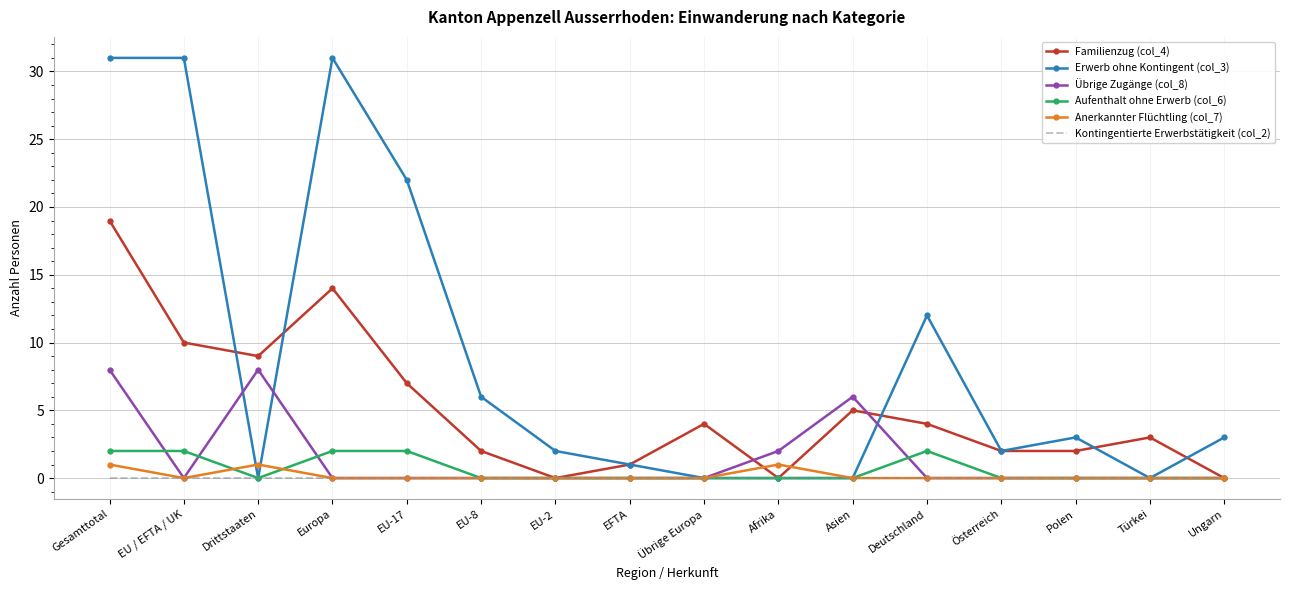

Is the value of Aufenthalt ohne Erwerb (col_6) at Deutschland greater than the value of Familienzug (col_4) at Deutschland?

No